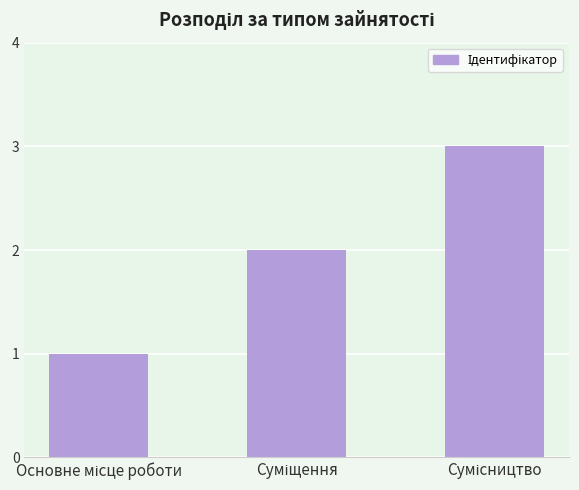

What is the sum of all values?

6